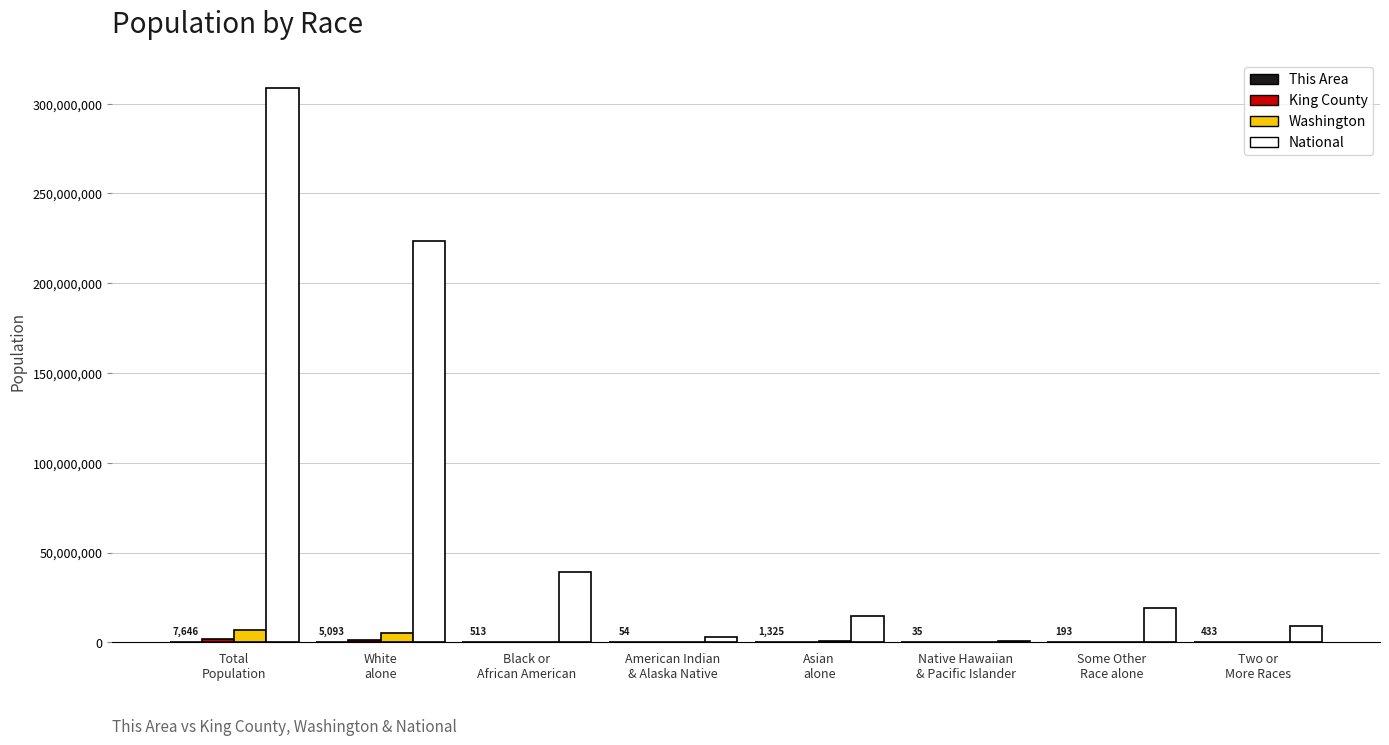

Does the chart contain stacked bars?

No